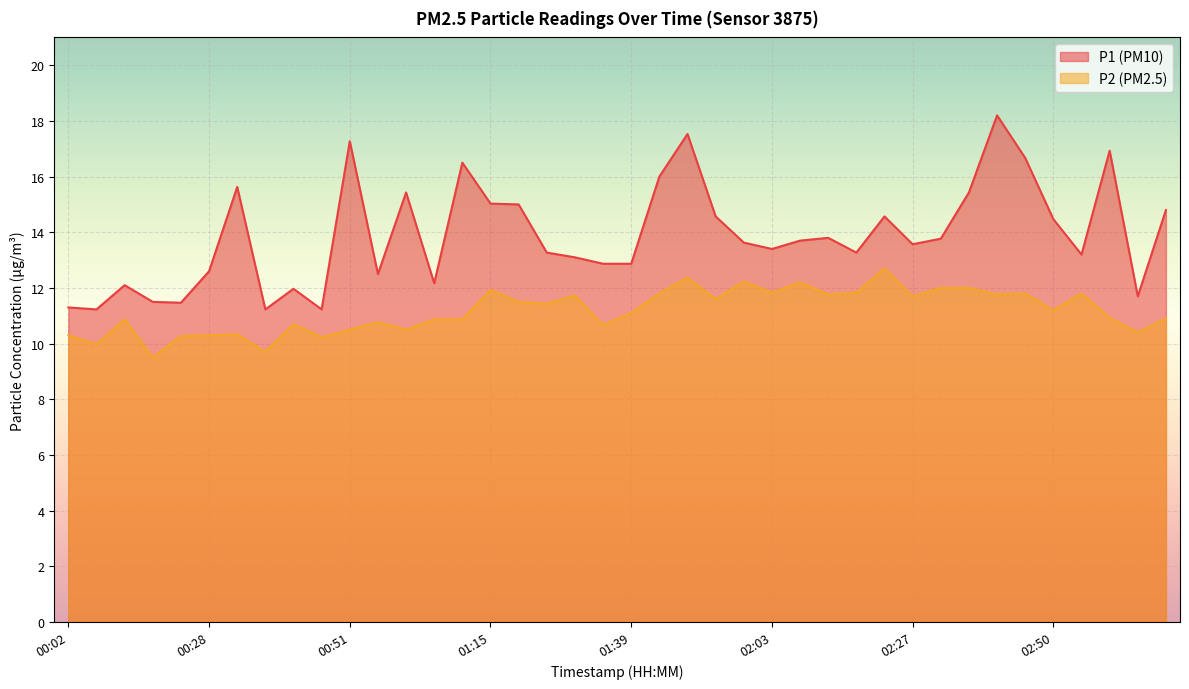

At which label does P1 first exceed 13?

00:32